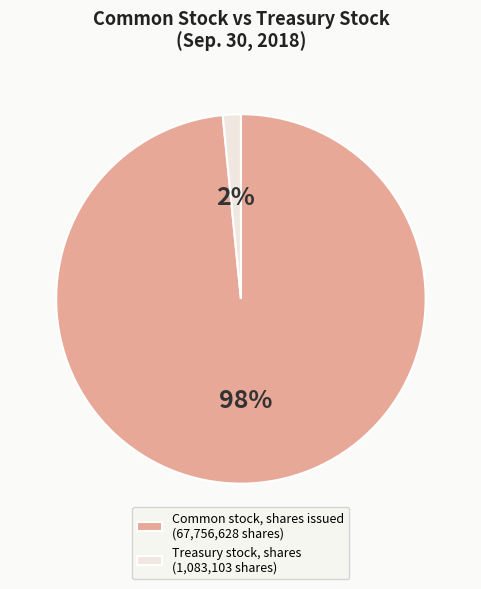

Does Common stock, shares issued account for over 50% of the chart?

Yes